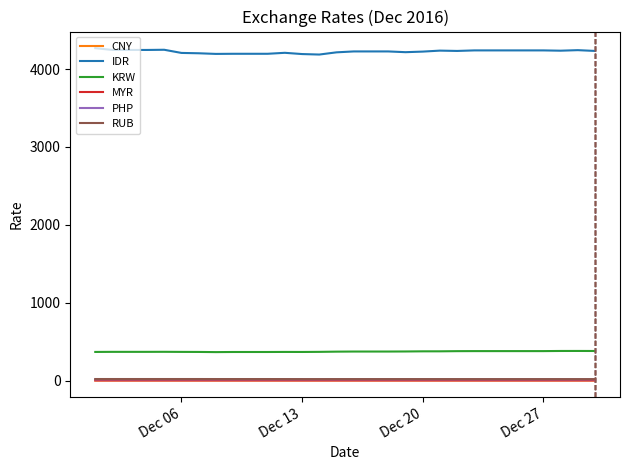

True or false: MYR has more than 2 points higher than both neighbors.

True